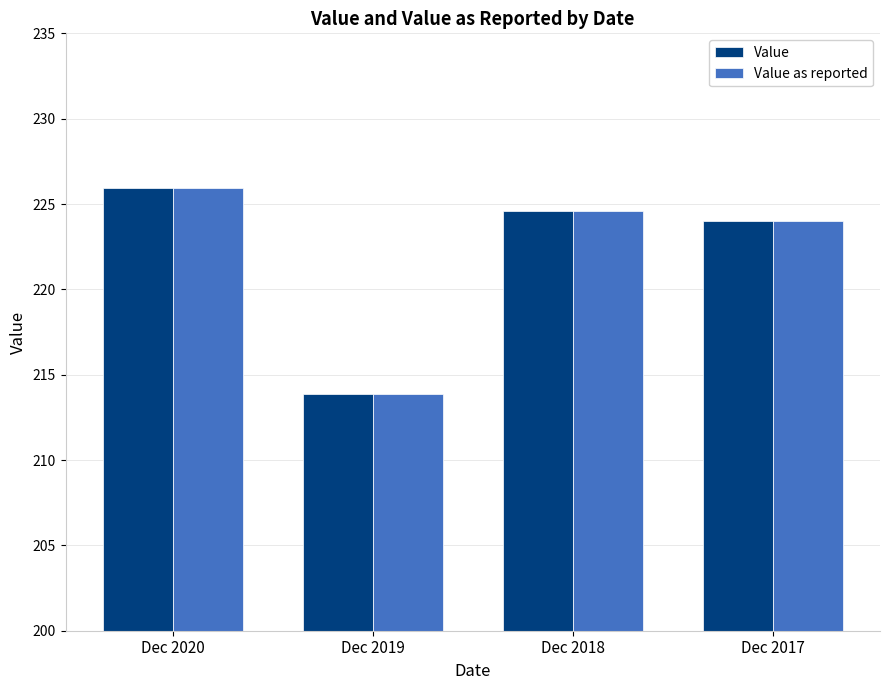

What is the total value across all series at Dec 2017?

448.0